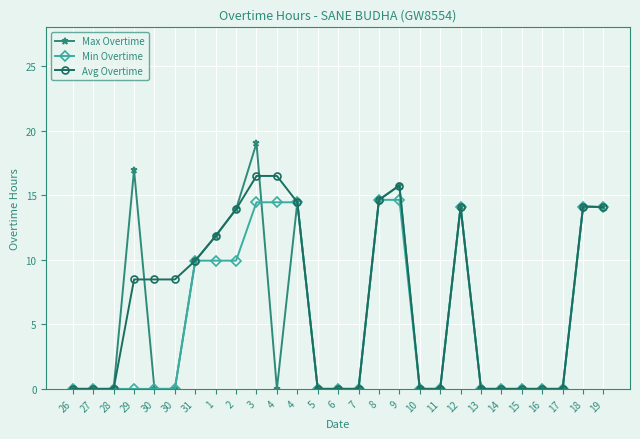

True or false: Avg Overtime has more than 0 points higher than both neighbors.

True